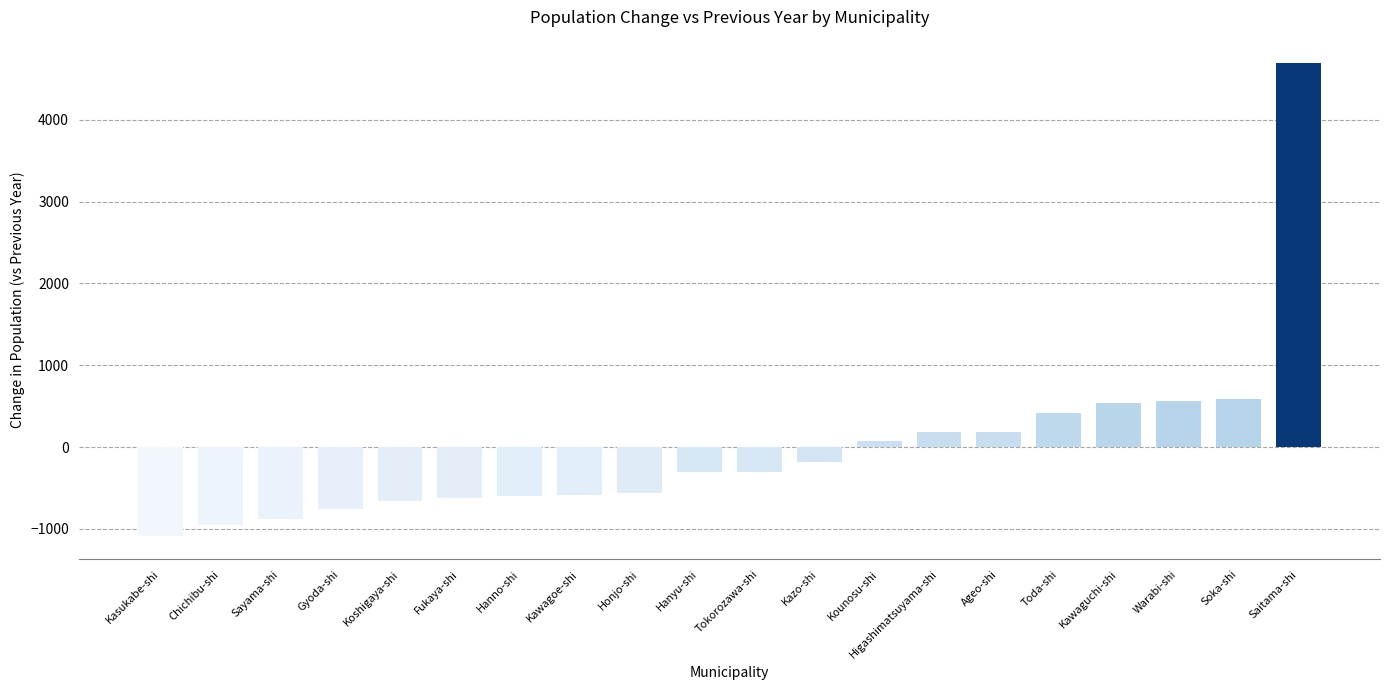

True or false: the data shows -1085 at Kasukabe-shi.

True